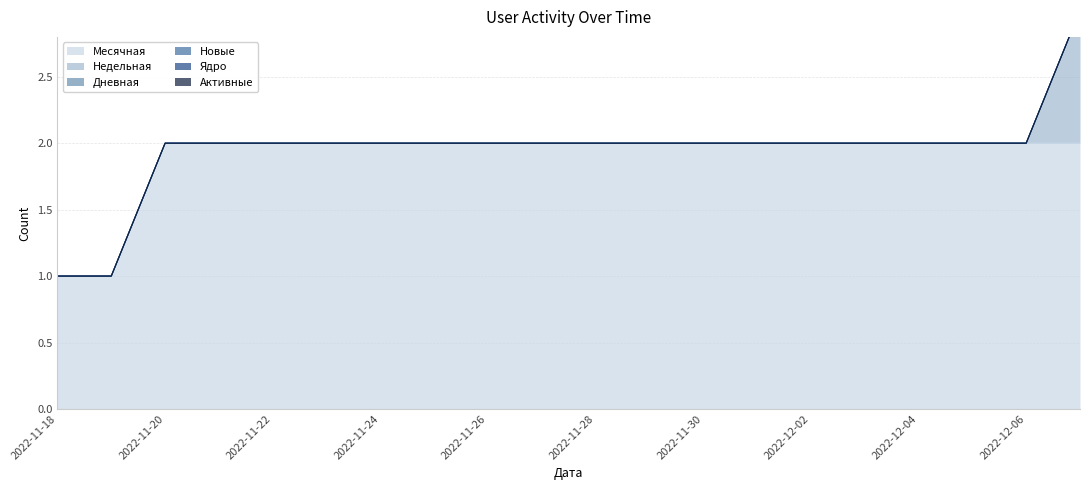

True or false: Новые has more than 0 points higher than both neighbors.

False